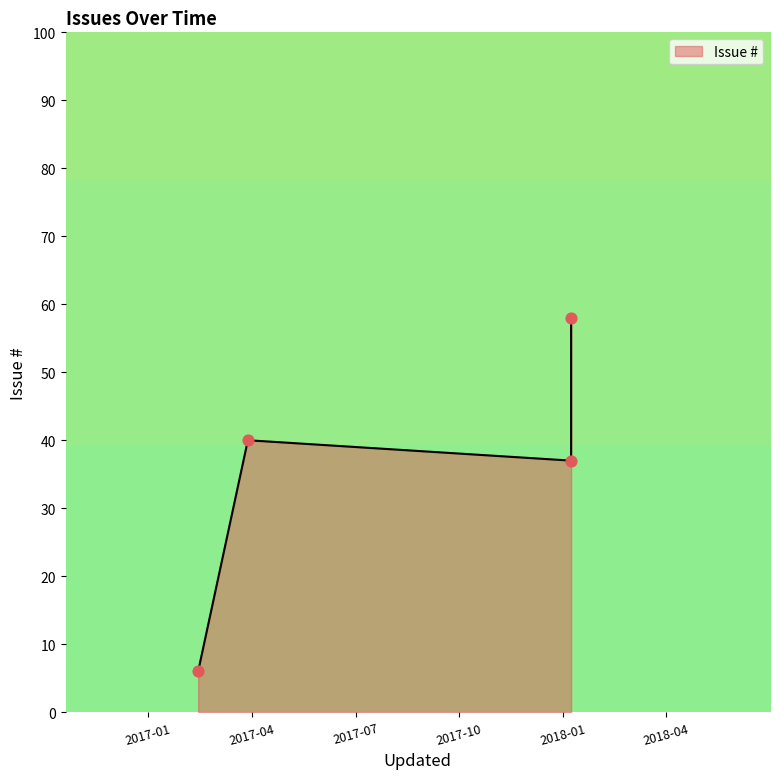

Which has a higher value, 2017-03-28 or 2018-01-06 (58)?

2018-01-06 (58)